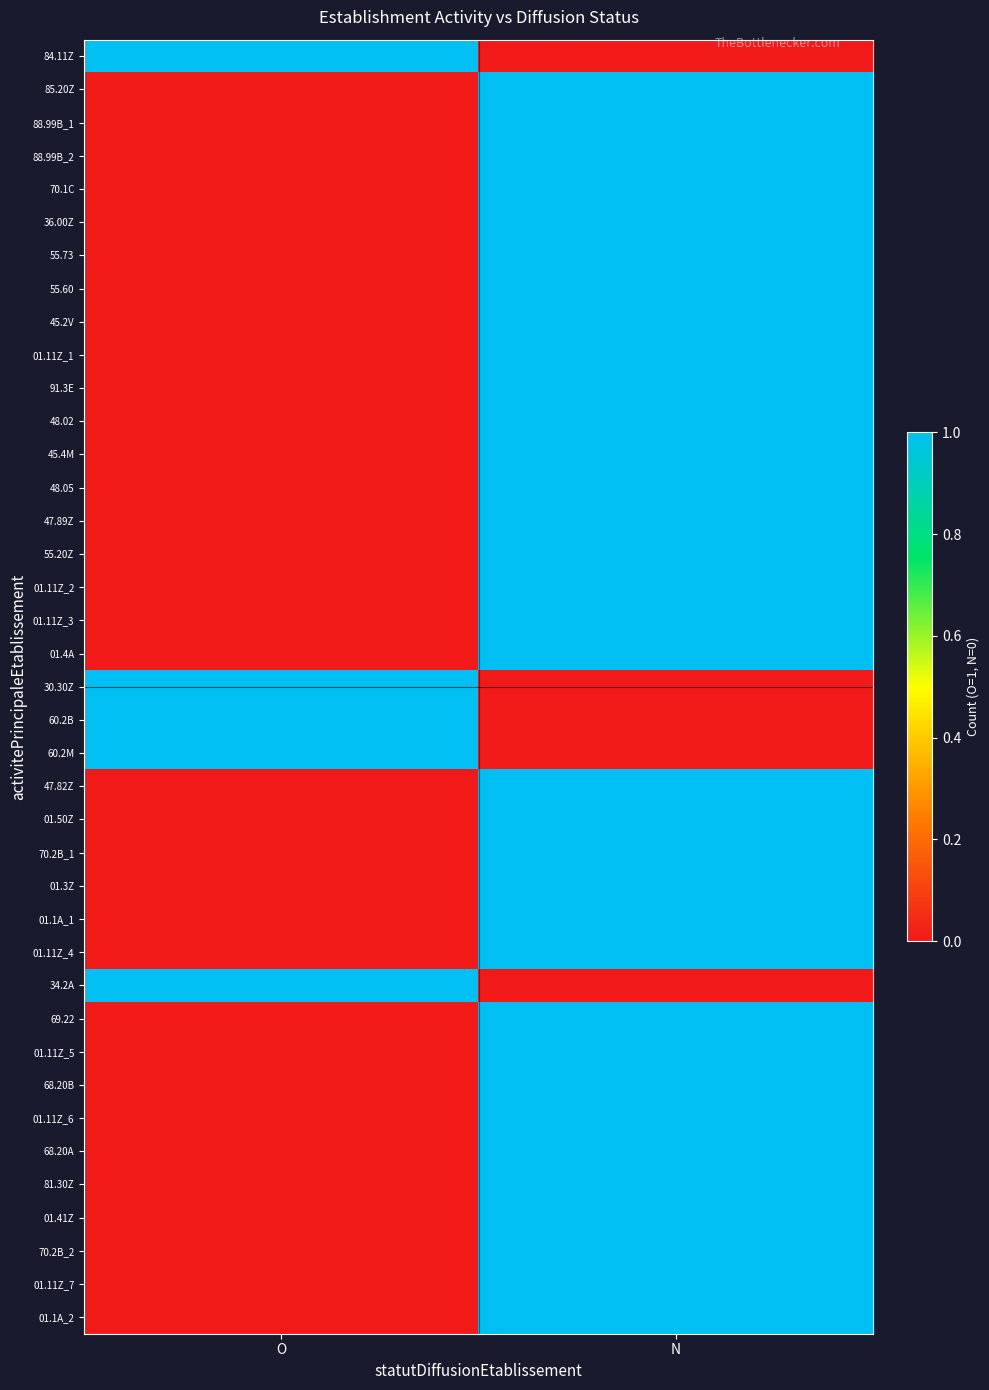

At how many categories does at least one series exceed 0?

2